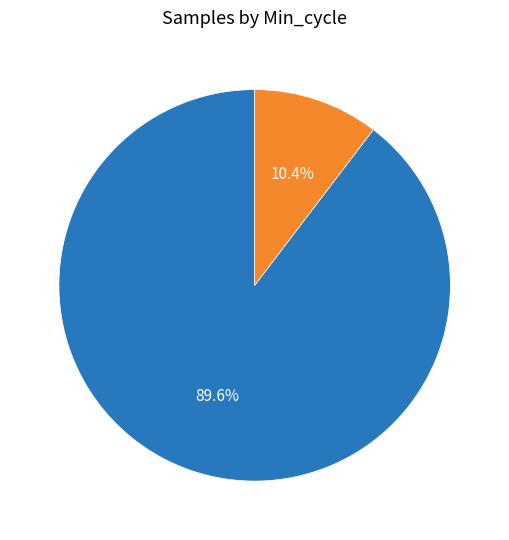

To the nearest percent, what portion does 28 represent?

90%